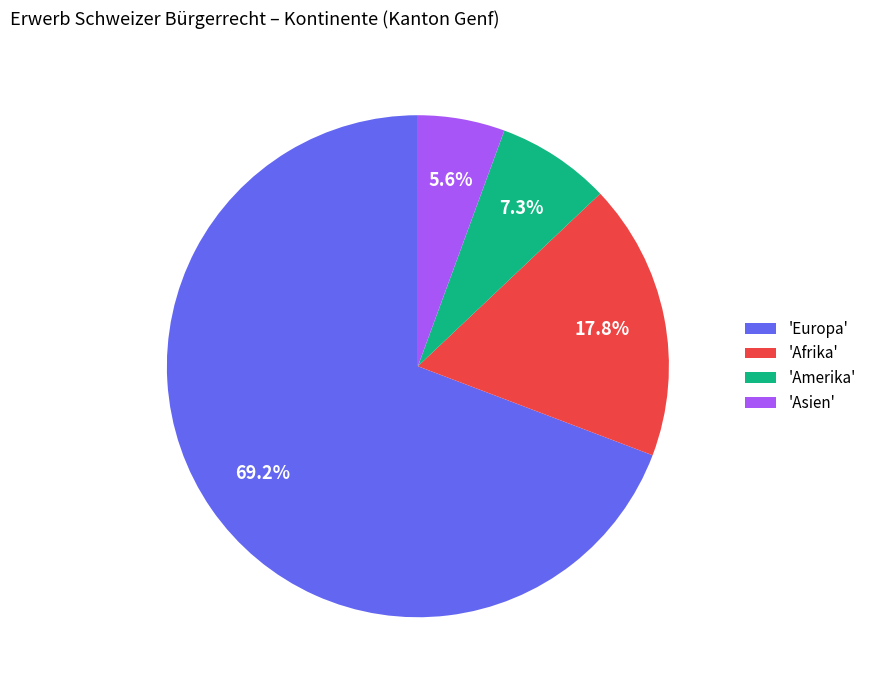

What percentage do 'Europa' and 'Amerika' together represent?

76.6%